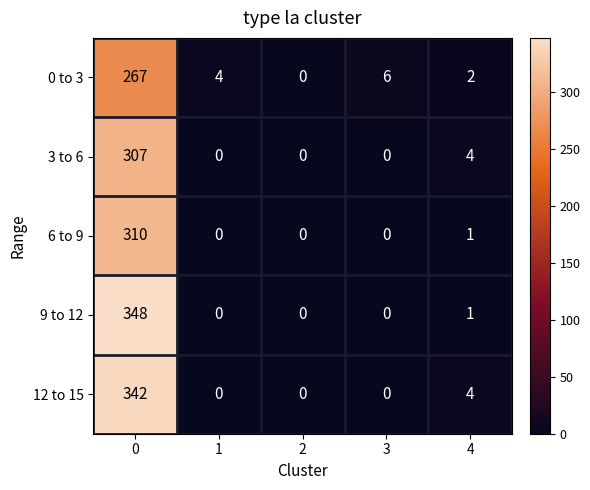

Between 0 and 1, which series saw the biggest shift?

9 to 12